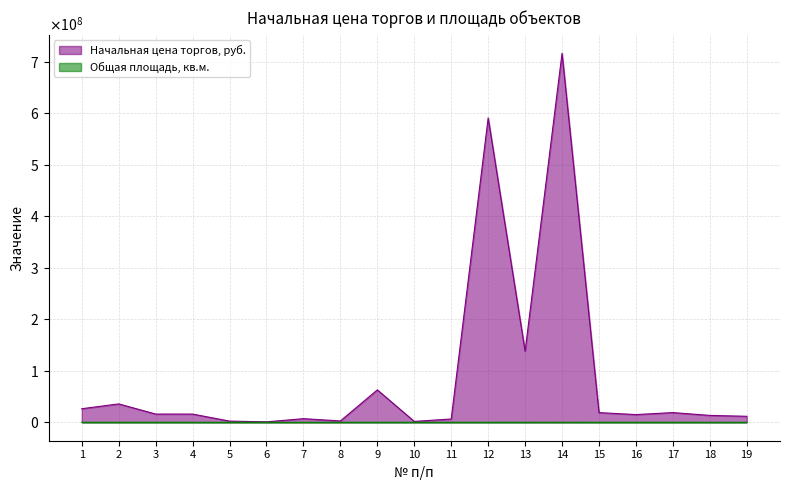

Reading right to left, what are all the values shown in this chart?

Начальная цена торгов, руб.: 11620000.0	13340000.0	18810000.0	14940000.0	18730000.0	716440000.0	138000000.0	590810000.0	6350000.0	1670000.0	62880000.0	2570000.0	7030000.0	810000.0	2290000.0	15890000.0	15950000.0	35680000.0	26320000.0
Общая площадь, кв.м.: 514.9	162.1	228.6	181.6	253.3	15611.5	12097.0	6350.9	103.1	27.0	816.6	41.7	114.2	13.1	37.3	222.7	259.0	0.0	5097.0